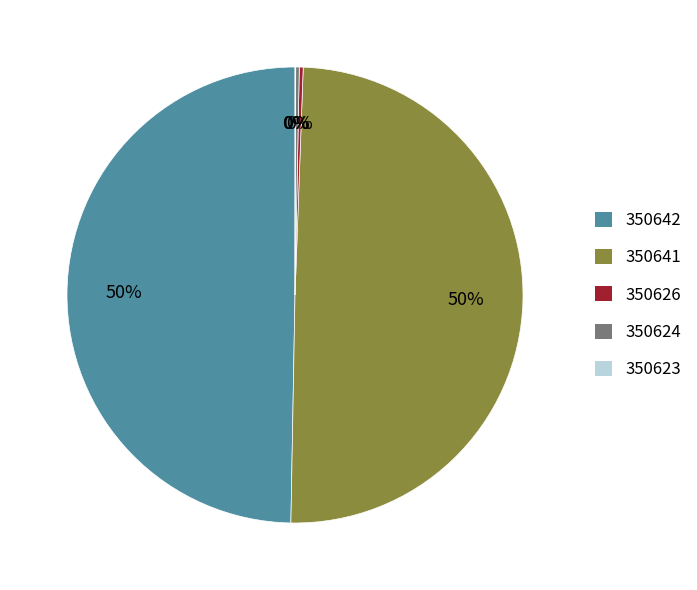

To the nearest percent, what portion does 350641 represent?

50%